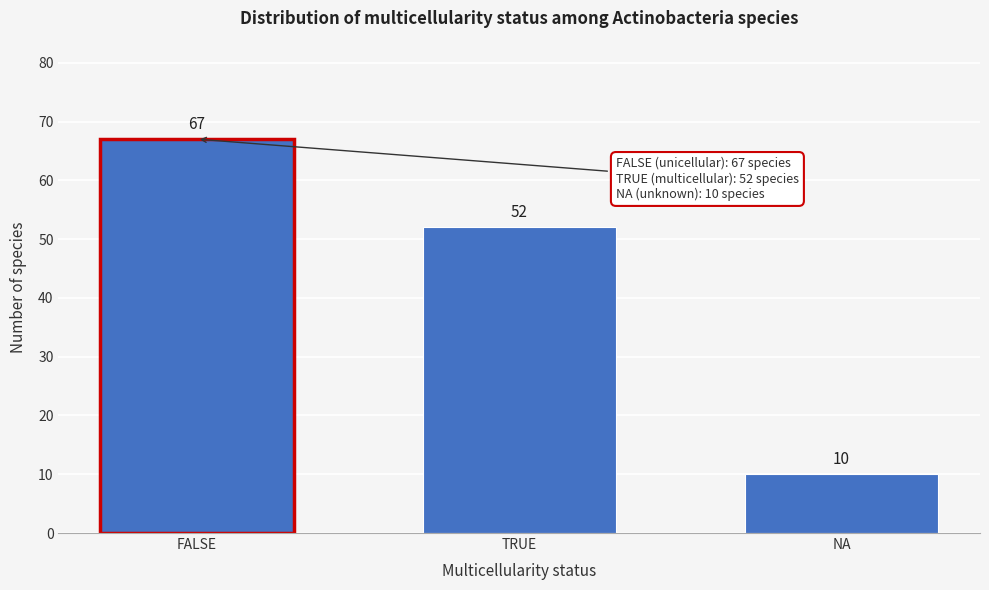

Reading right to left, transcribe all the data shown in this chart.

10	52	67